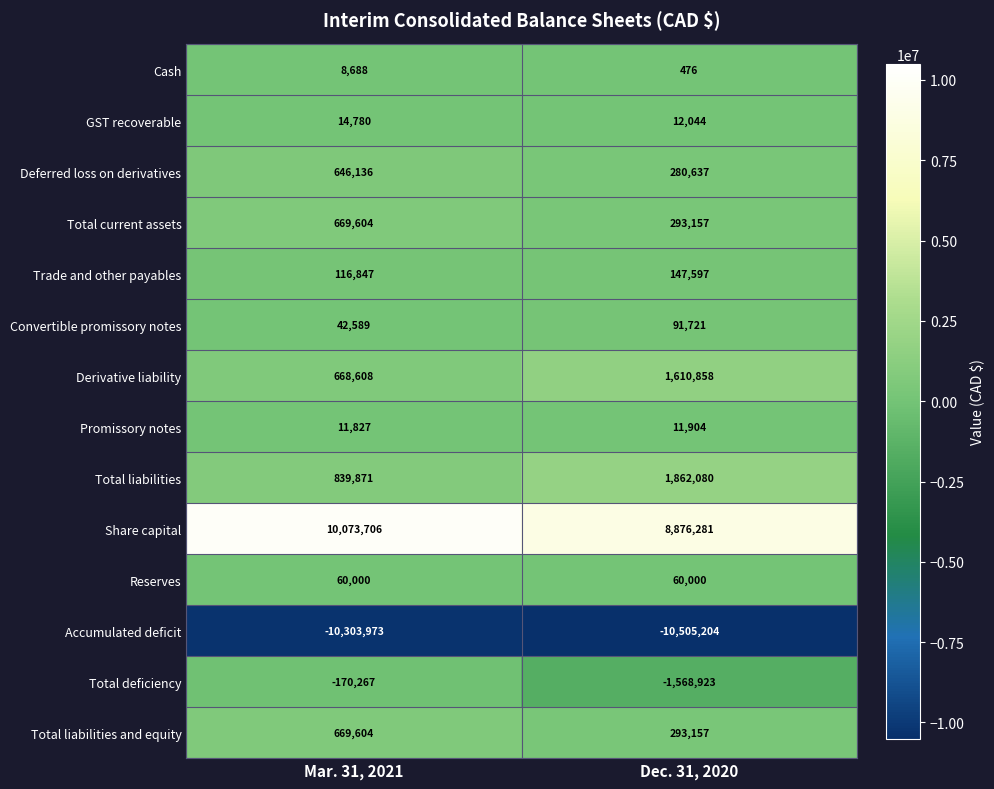

Is it true that Share capital equals 8876281 at Dec. 31, 2020?

True